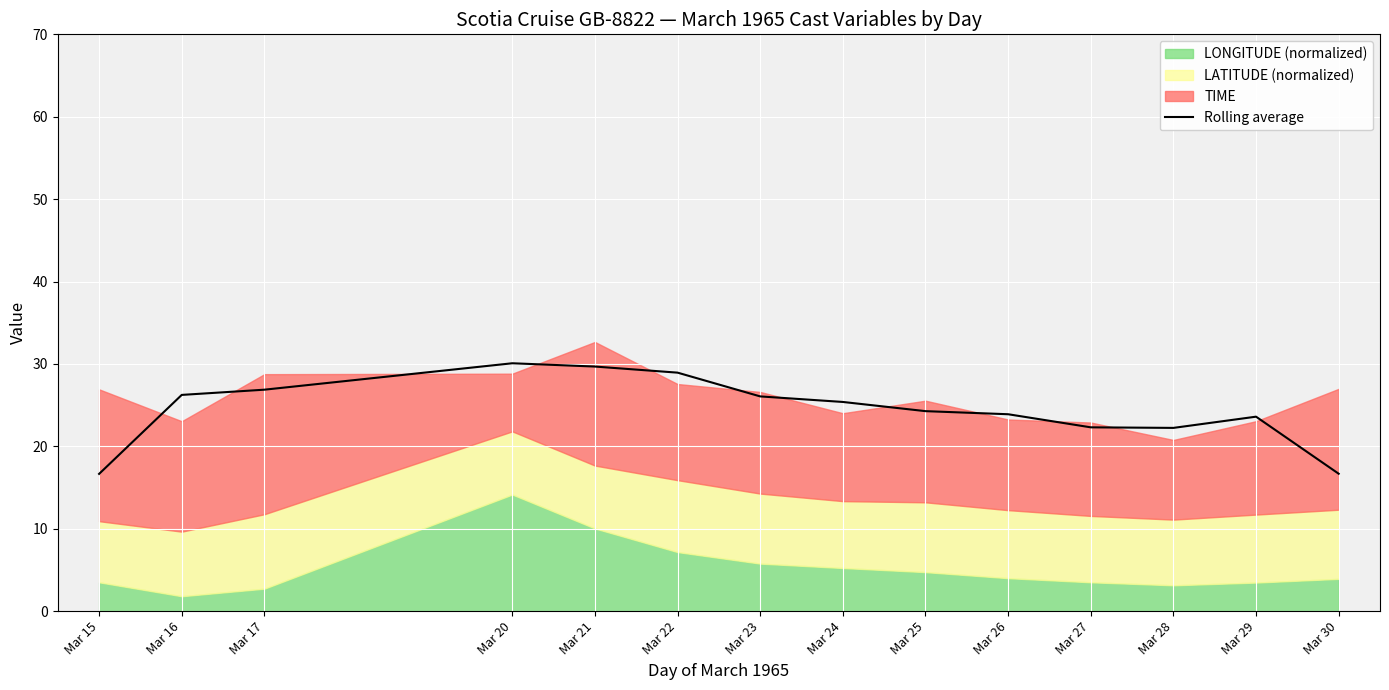

The chart shows a value of 13.0 at Mar 28. True or false?

False